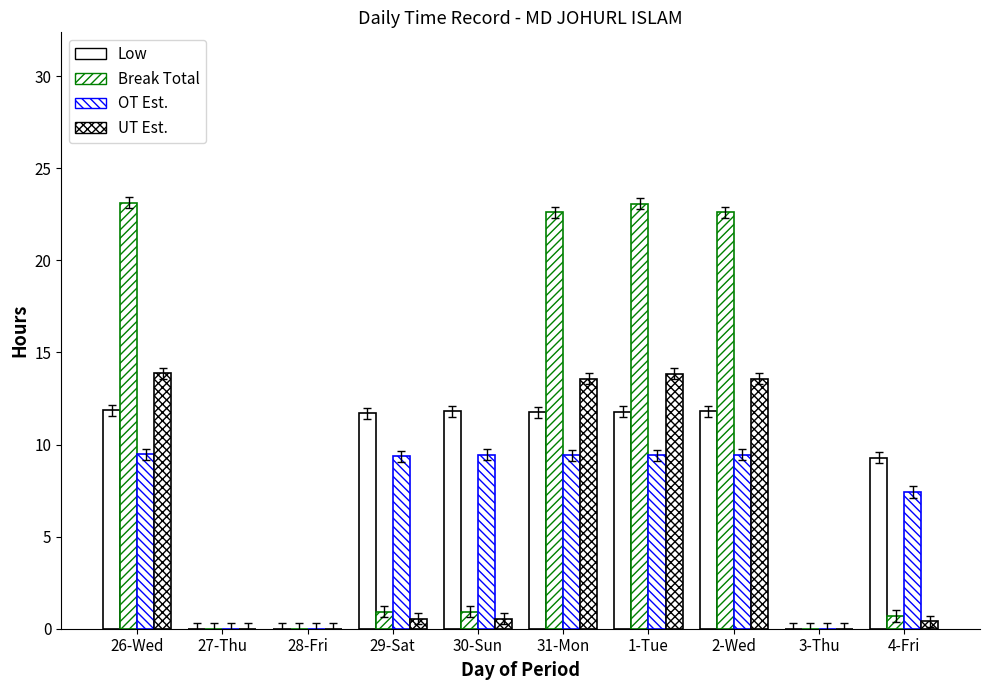

Rank the series by their average value, from highest to lowest.

Break Total, Low, OT Est., UT Est.